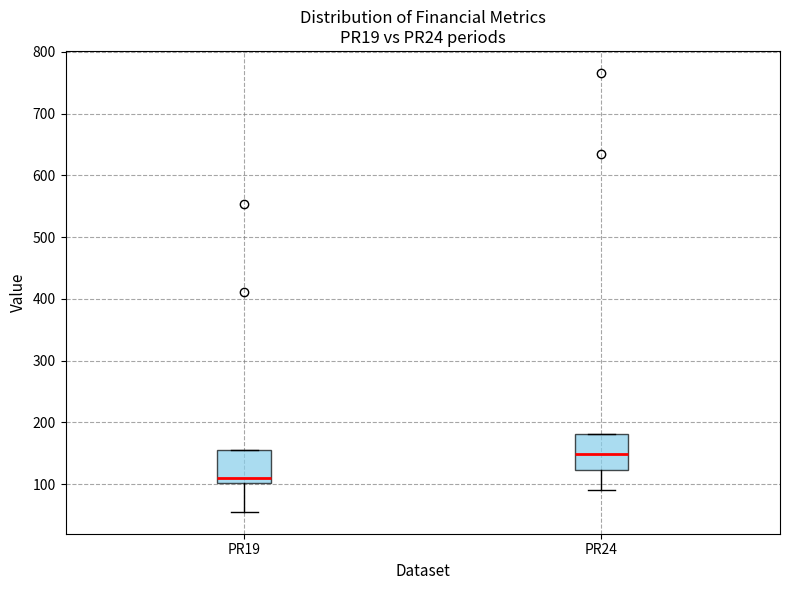

Reading left to right, read every box against the y-axis: the position of its median line, the range the box covers, and the ends of its whiskers. The values are not printed on the chart, so give them approximately, as read against the axis.

PR19: median 110, box 100 to 150, whiskers 60 to 150
PR24: median 150, box 120 to 180, whiskers 90 to 180